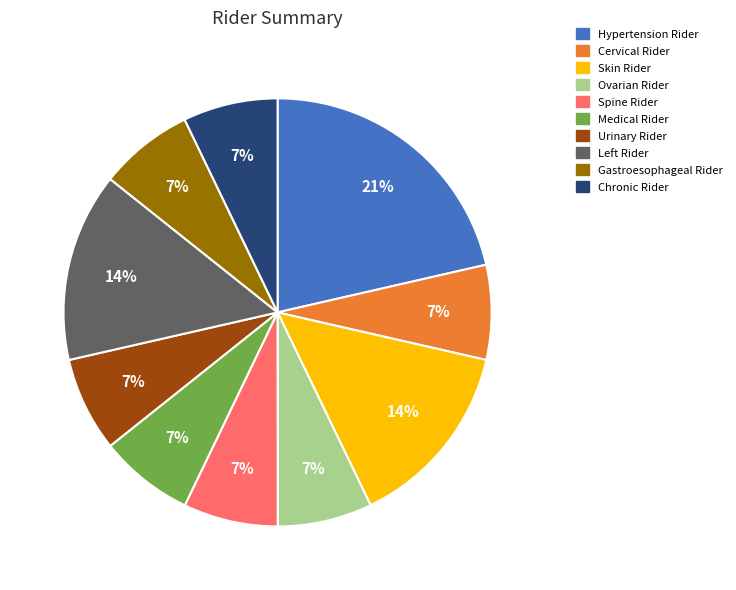

To the nearest percent, what is the difference between the largest and smallest slice percentages?

14%